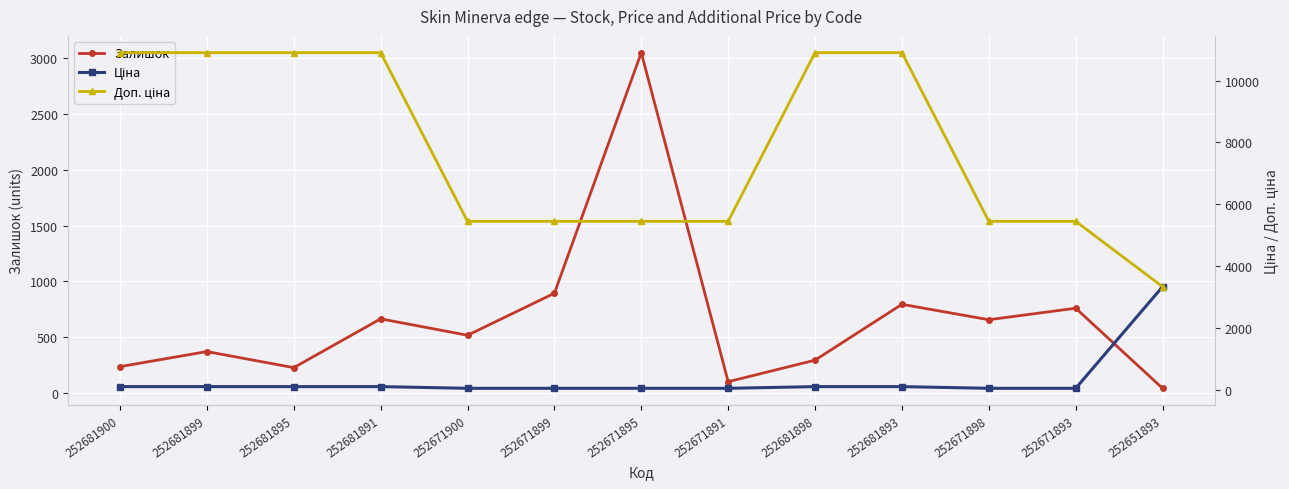

At which label is Доп. ціна closest to 7121?

252671900